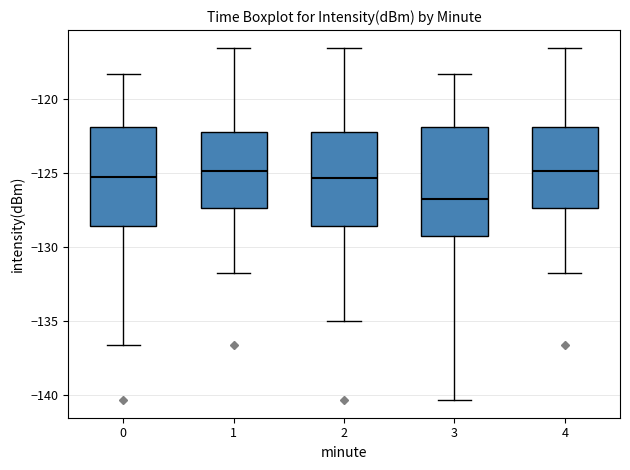

Where is the lower edge of the box at x = 2 on the y-axis? The values are not printed on the chart, so give them approximately, as read against the axis.

-128.5